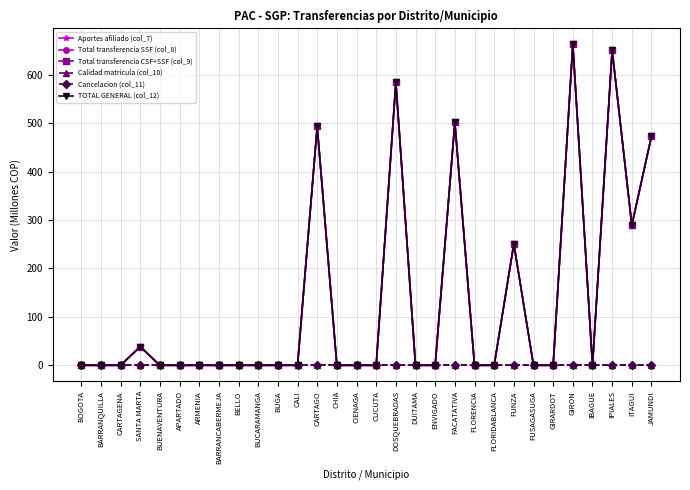

Does the chart have visible grid lines?

Yes